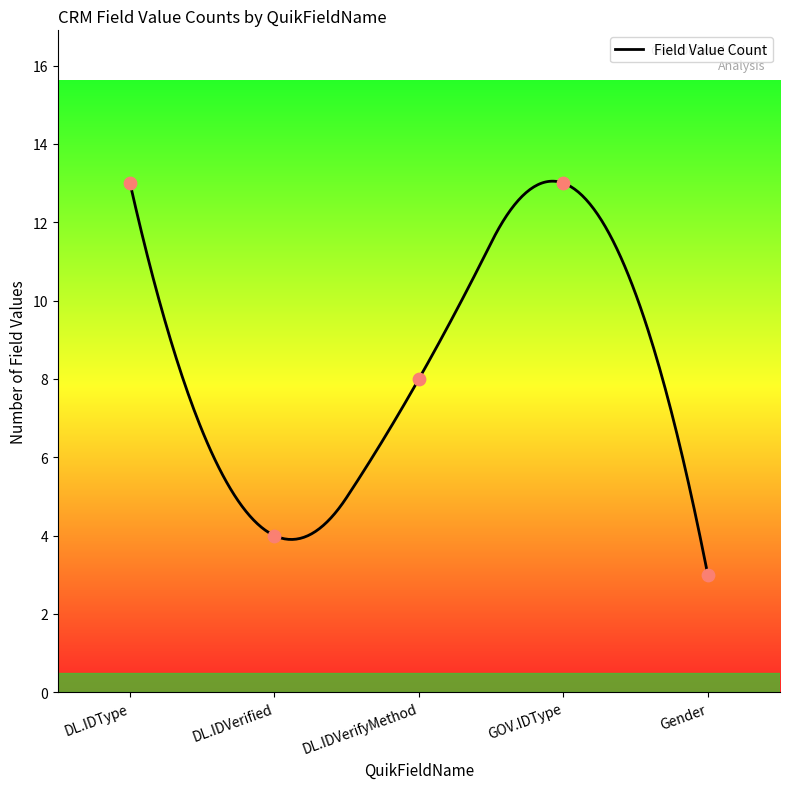

Which has a higher value, DL.IDVerified or DL.IDVerified?

DL.IDVerified